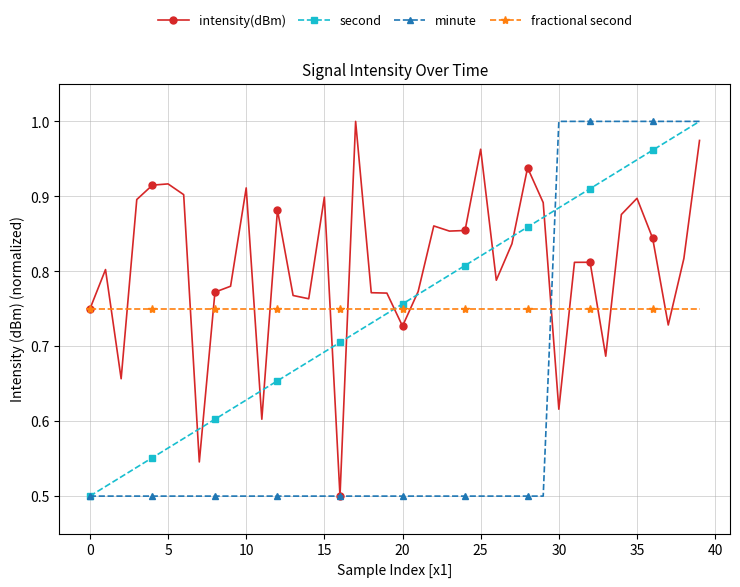

At how many categories does at least one series exceed 0?

40